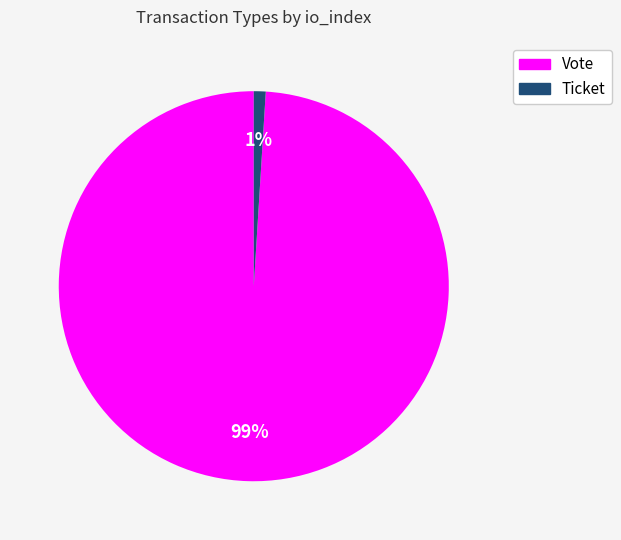

Which category has the biggest portion of the pie?

Vote